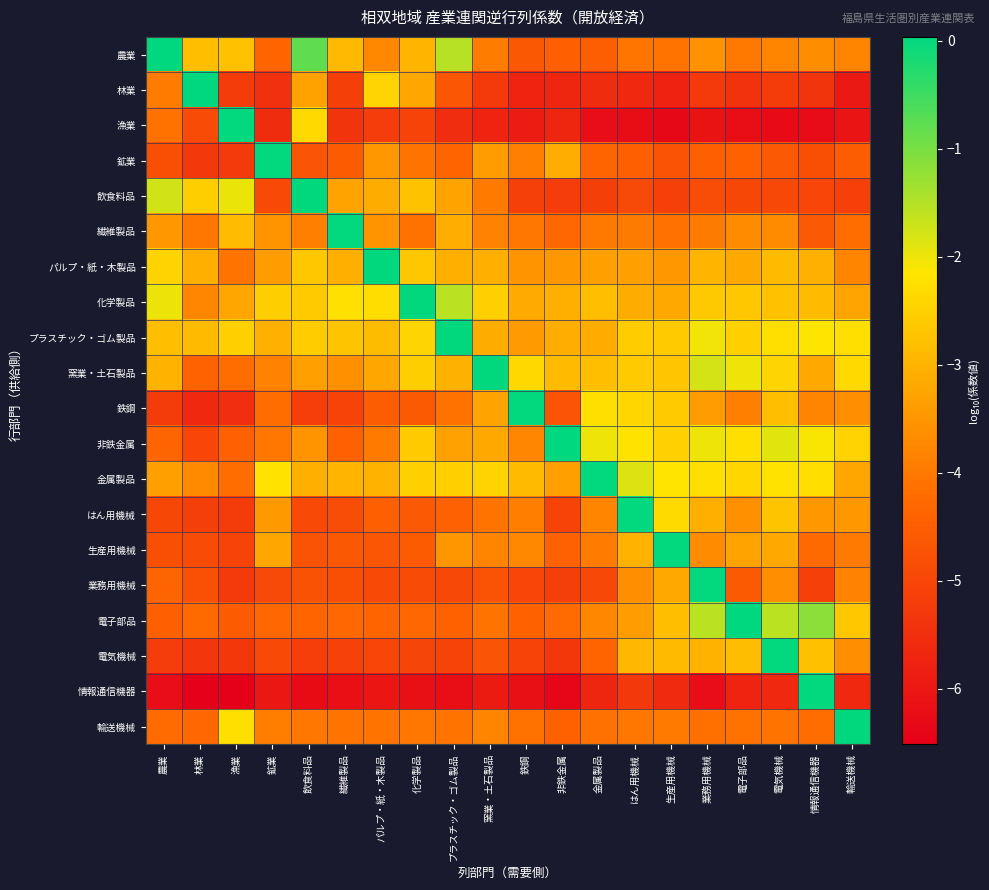

Between 鉱業 and 金属製品, which is larger?

鉱業